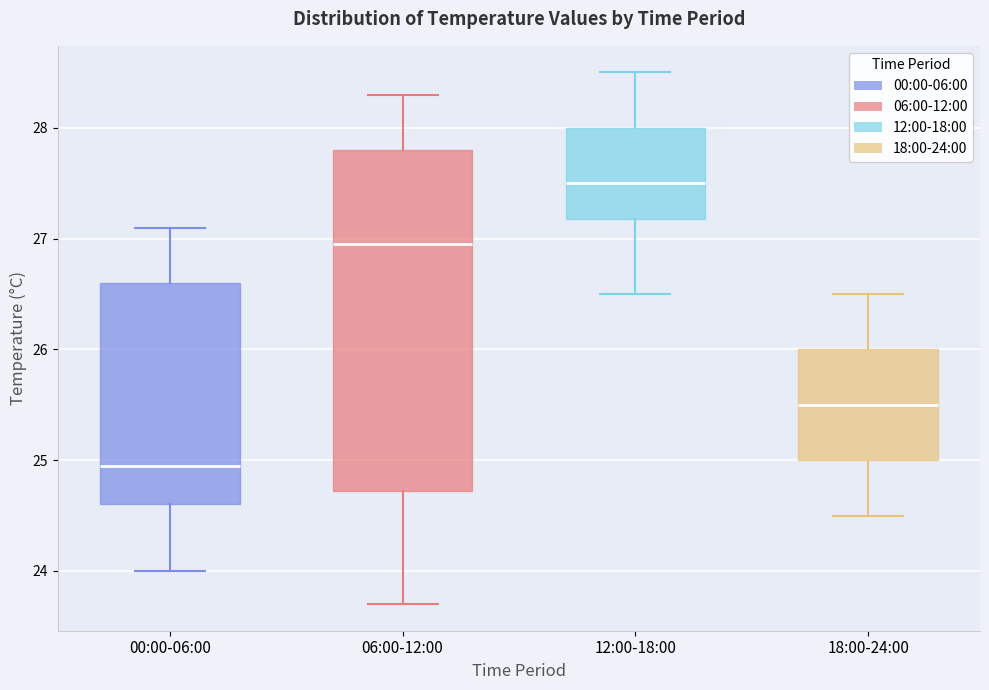

Which box has the highest median line?

12:00-18:00